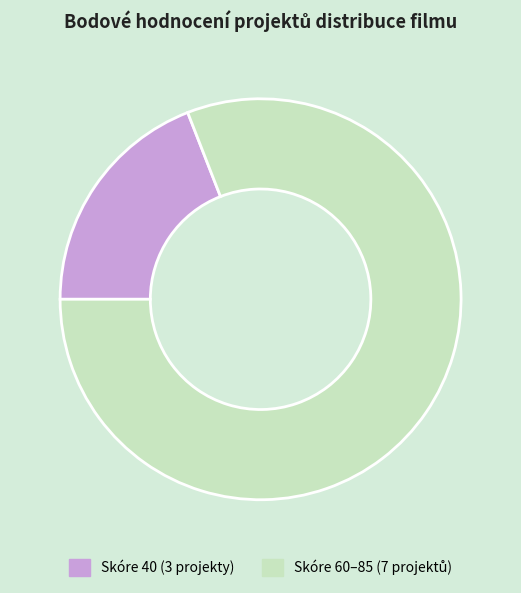

Which slice is the smallest?

Skóre 40 (3 projekty)